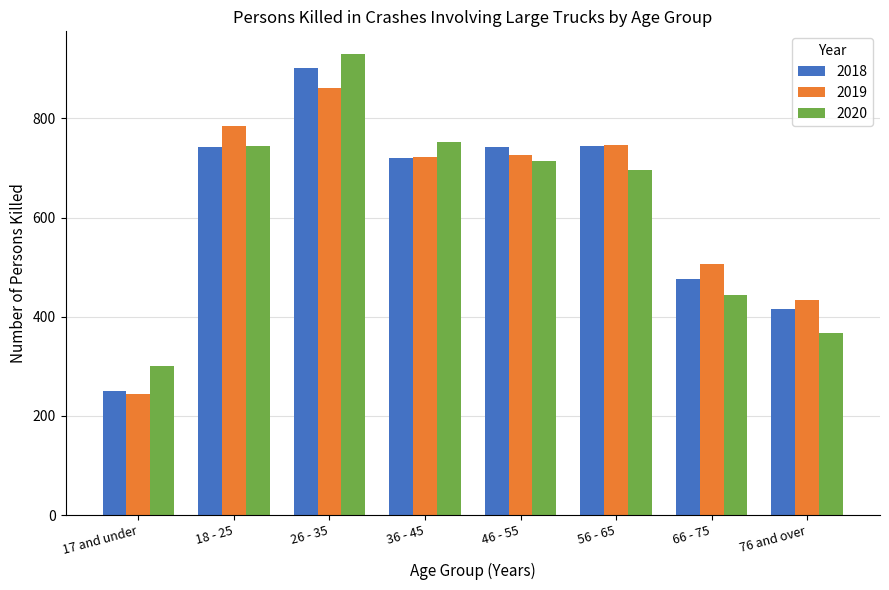

What is the average value of the 2019 series?

628